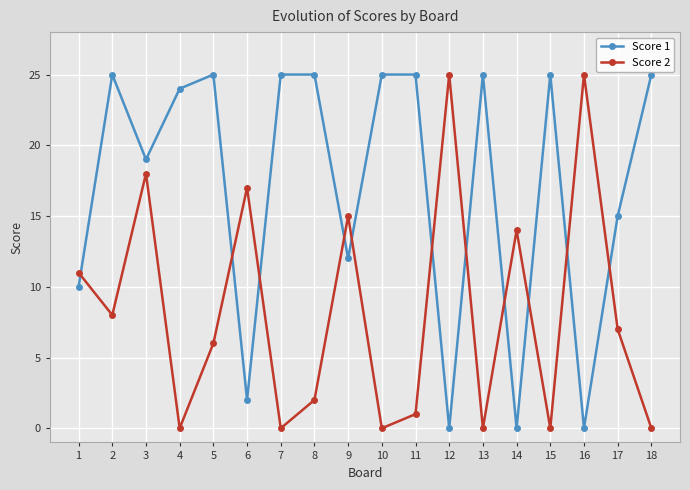

Is the value of Score 2 at 2 greater than the value of Score 1 at 6?

Yes